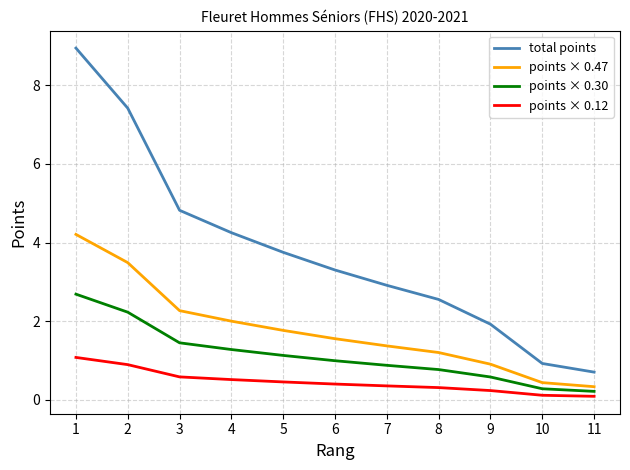

Is it true that total points equals 0.3 at 10?

False